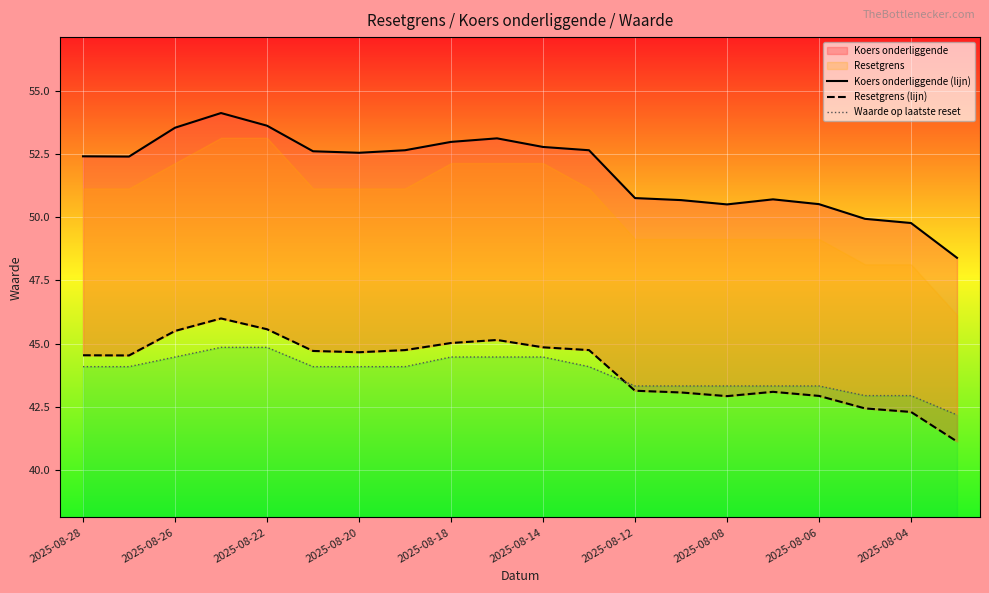

How many values in the Resetgrens (lijn) series exceed 44?

12